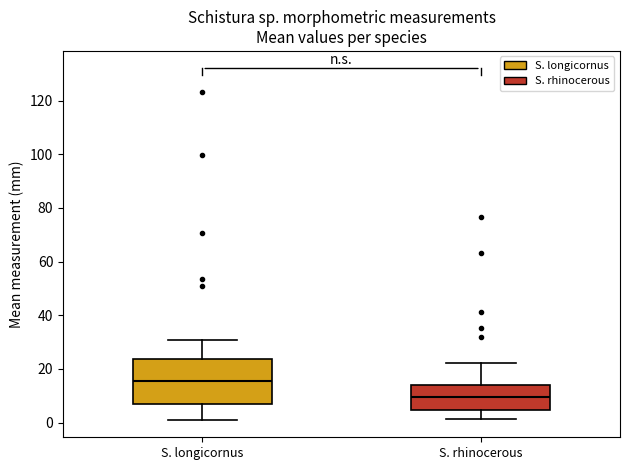

Reading left to right, read every box against the y-axis: the position of its median line, the range the box covers, and the ends of its whiskers. The values are not printed on the chart, so give them approximately, as read against the axis.

S. longicornus: median 16, box 8 to 24, whiskers 2 to 30
S. rhinocerous: median 10, box 4 to 14, whiskers 2 to 22